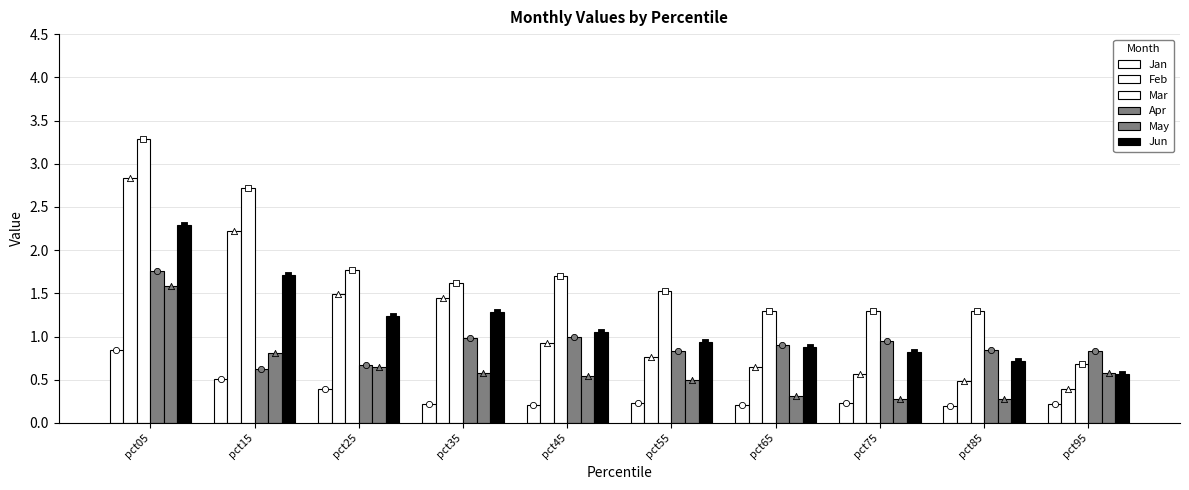

What is the total value across all series at pct35?

6.1